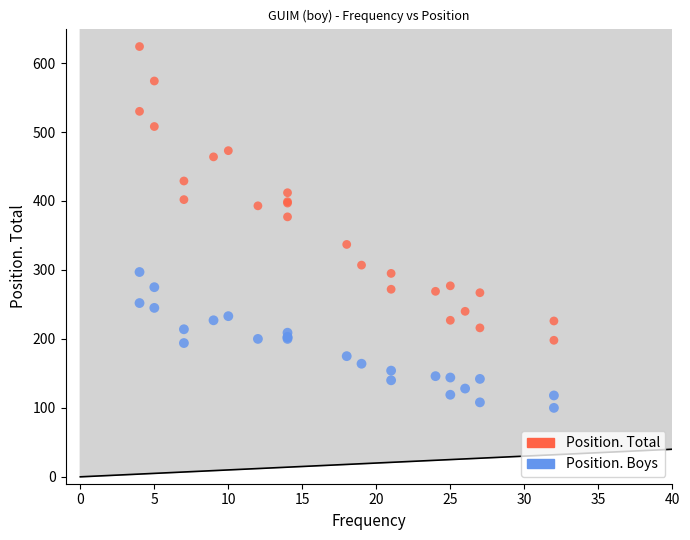

Which series reaches the maximum Y coordinate?

Position. Total